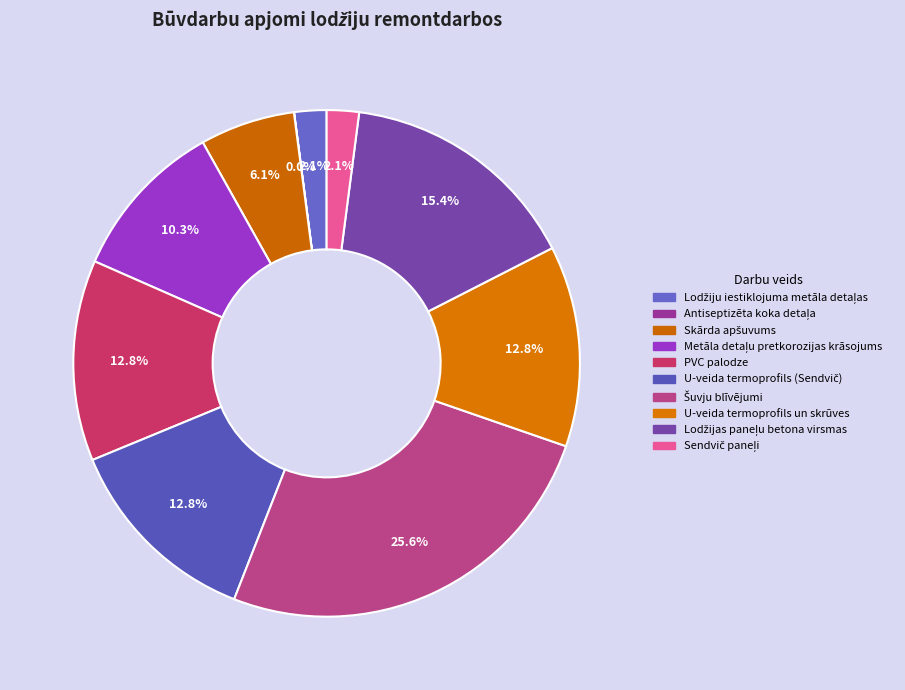

Is the sum of U-veida termoprofils (Sendvič) and Antiseptizēta koka detaļa greater than half?

No